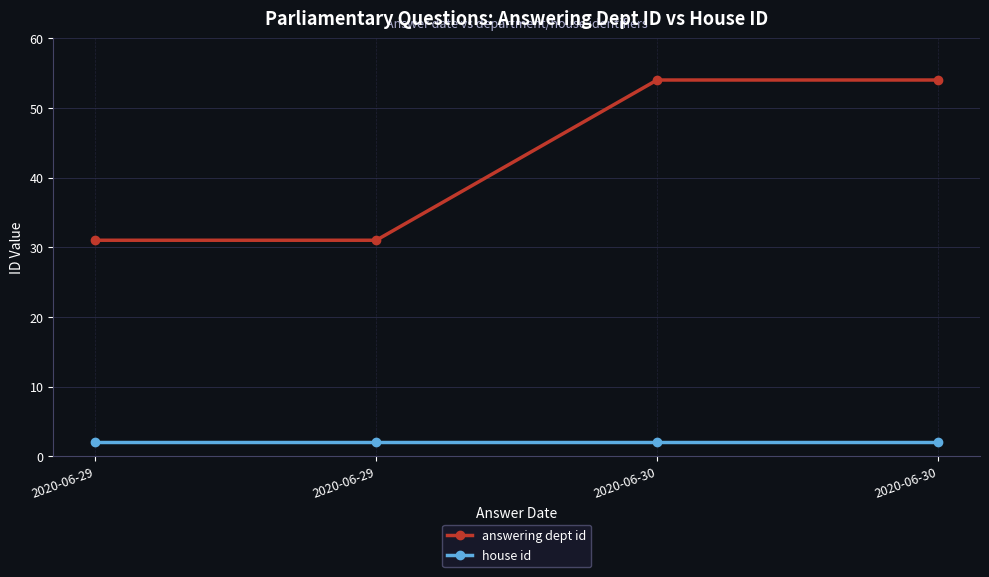

How many values in the answering dept id series are below 54?

2